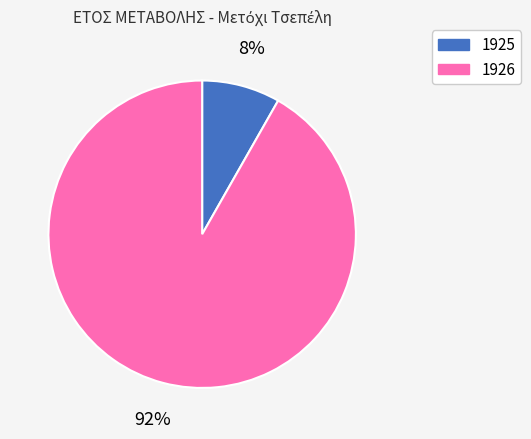

To the nearest percent, what portion does 1925 represent?

8%